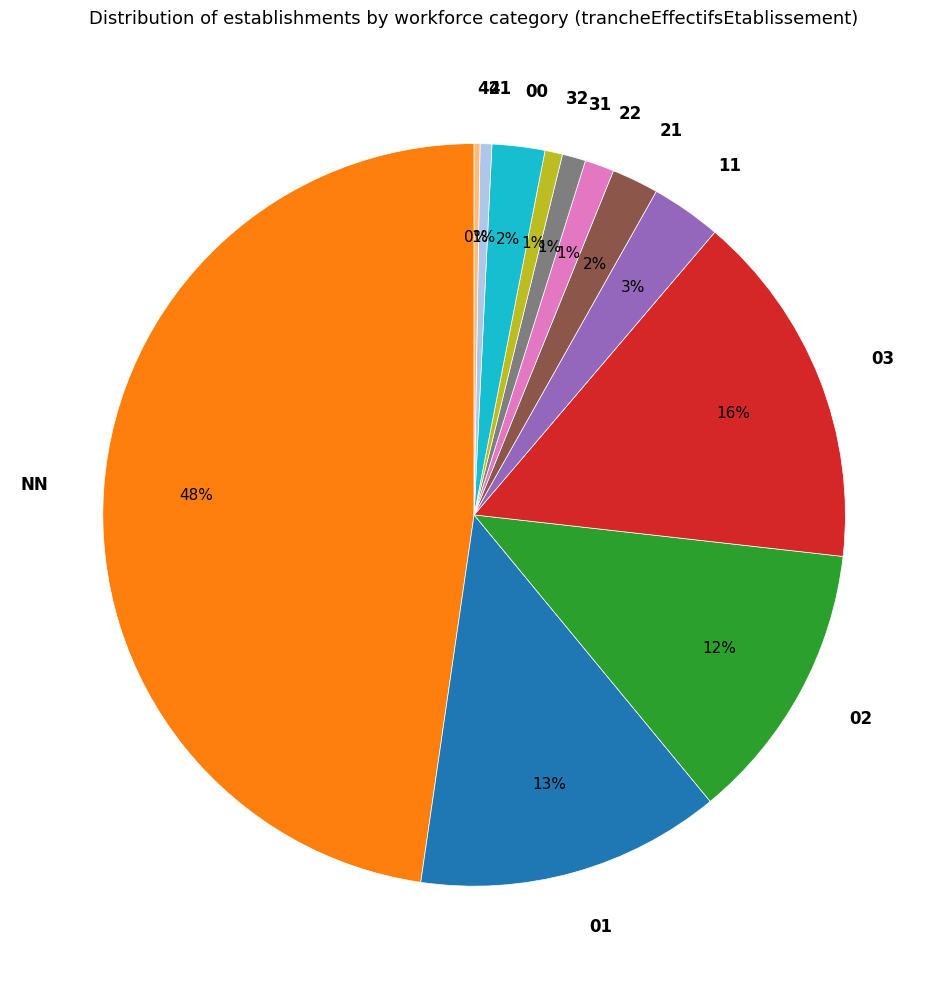

What percentage is the 01 slice, to the nearest percent?

13%